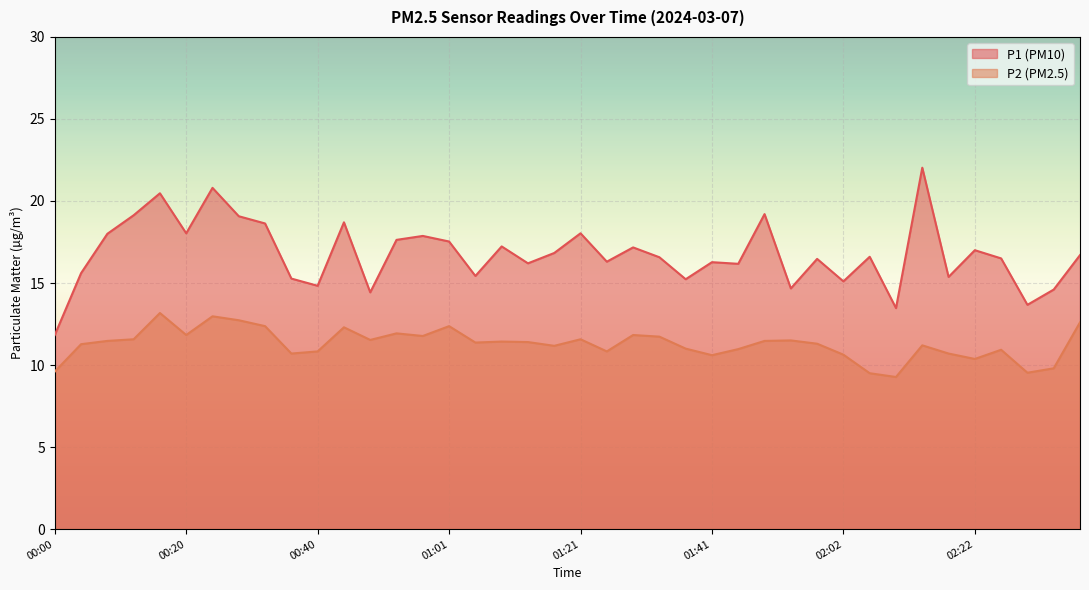

What is the sum of all P1 values?

670.6